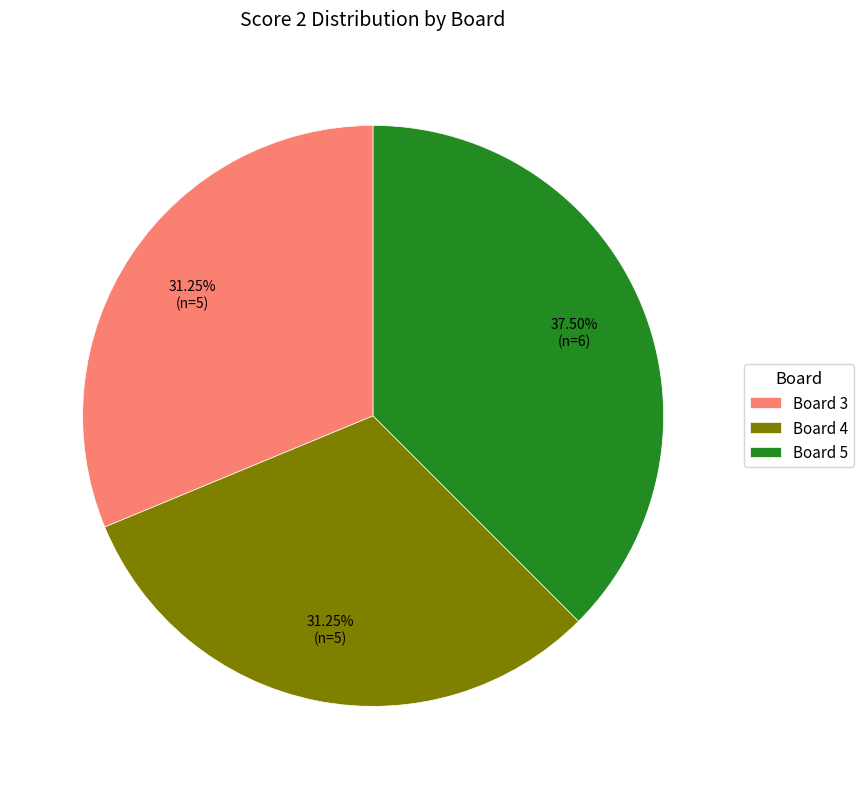

To the nearest percent, what is the difference between the Board 5 and Board 3 slice percentages?

6%